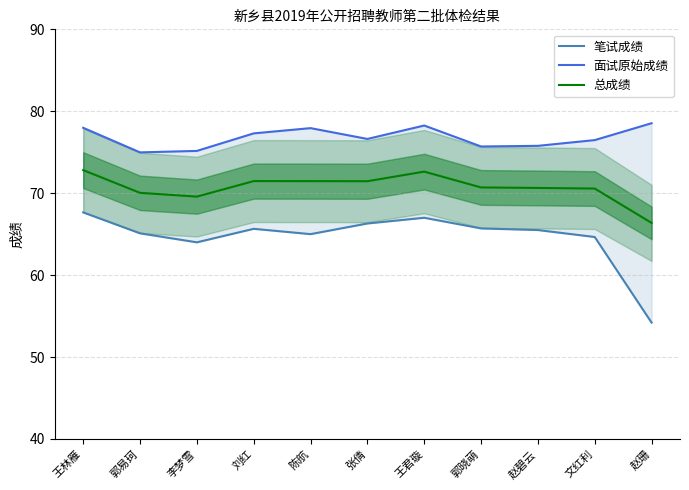

Which series has the largest range (max minus min)?

笔试成绩